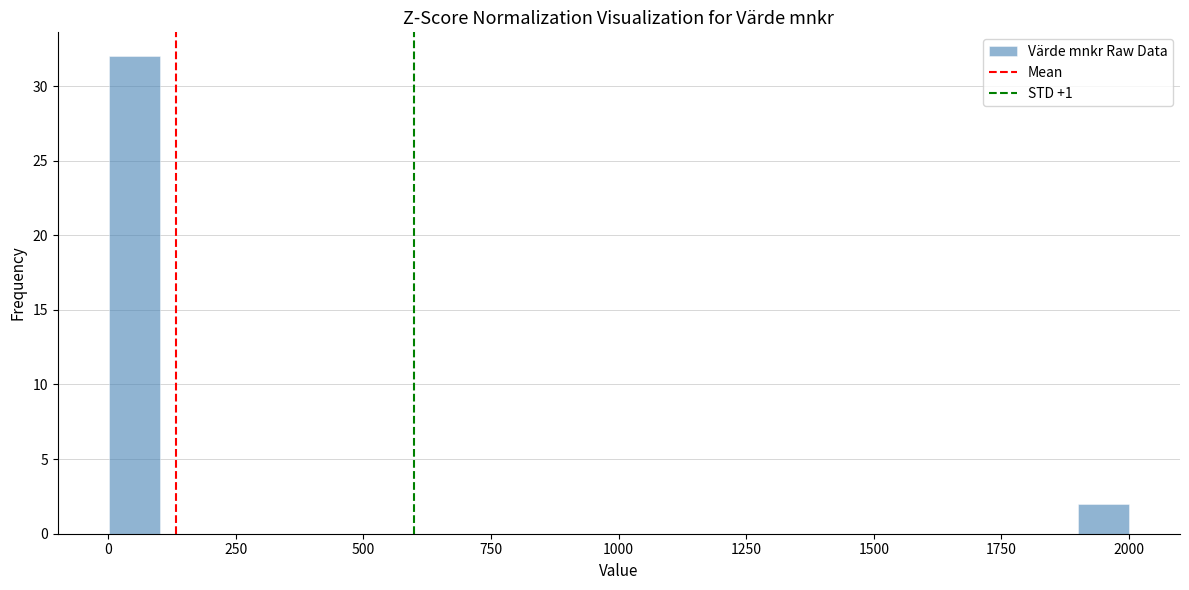

Read against the x-axis, roughly where is the centre of the tallest bar?

50